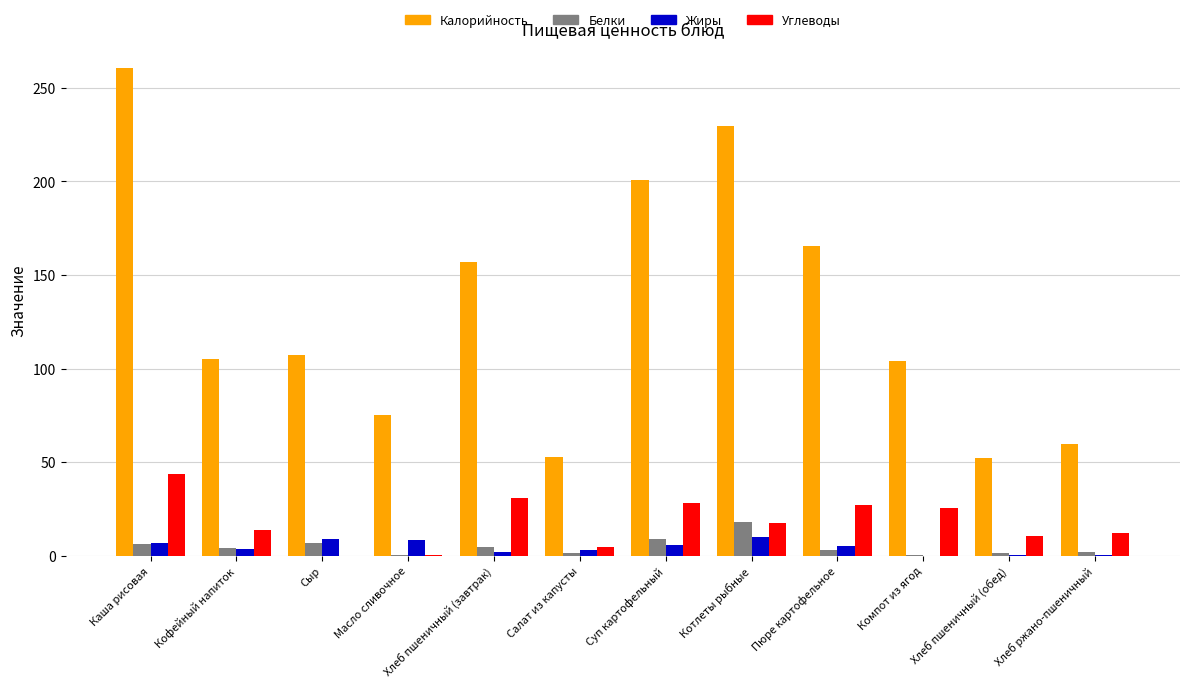

Which series changed the most between Салат из капусты and Котлеты рыбные?

Калорийность